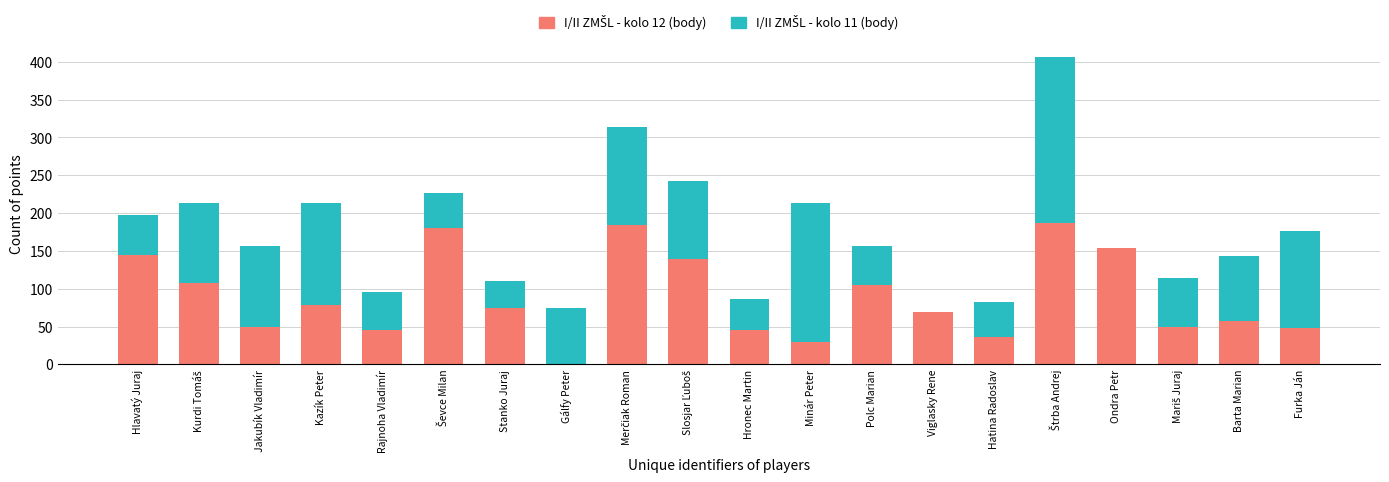

What is the total value across all series at Gálfy Peter?

74